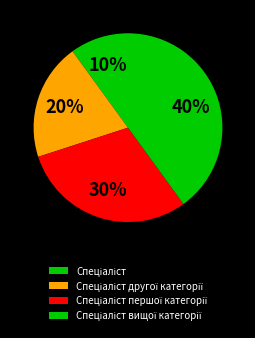

How many slices are in this pie chart?

4